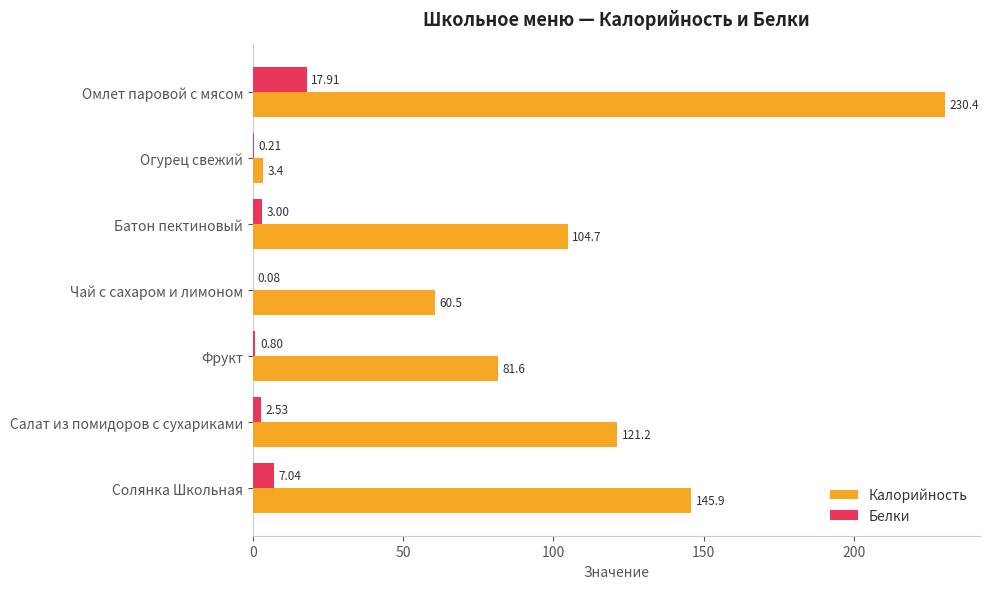

What is the sum of the Белки values at Батон пектиновый and Солянка Школьная?

10.0